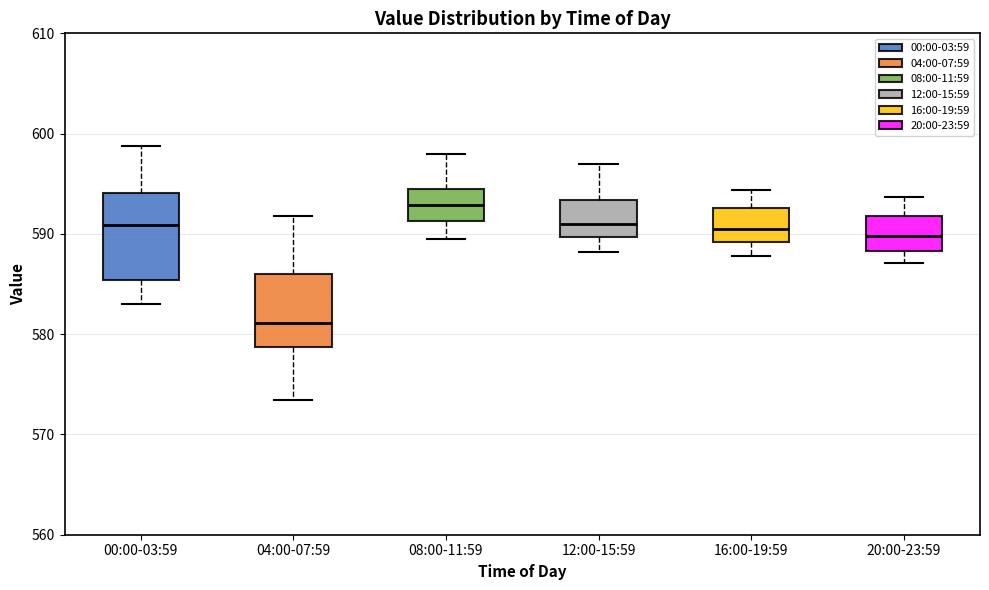

Which box is the tallest, from its lower edge to its upper edge?

00:00-03:59